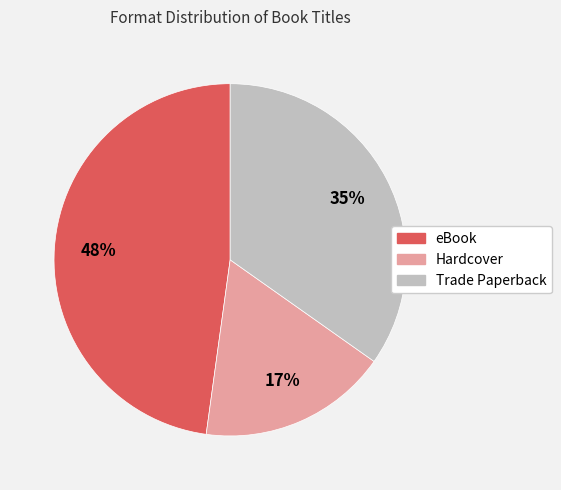

Count the number of slices in the pie.

3